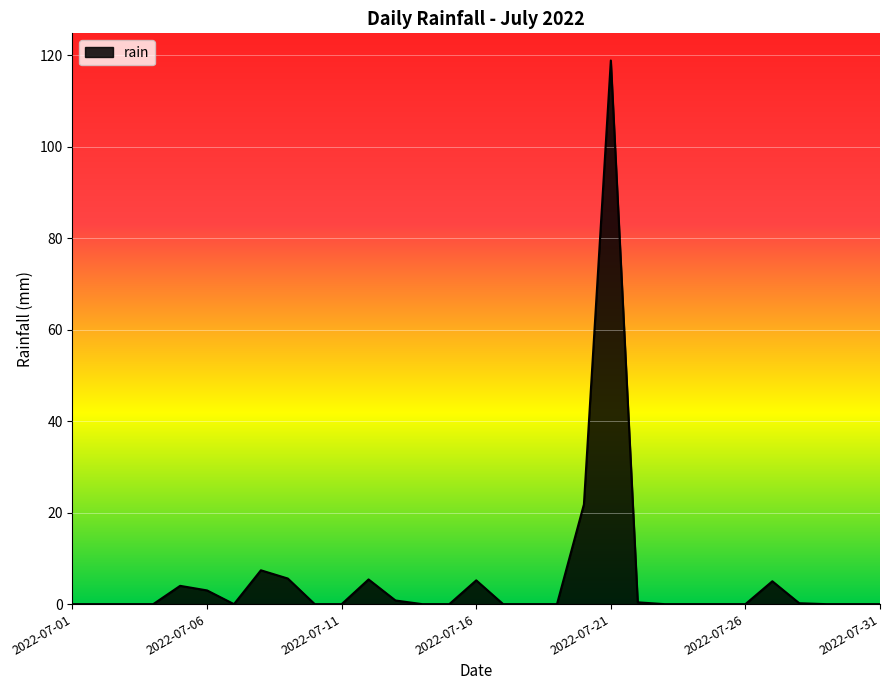

What is the maximum value shown in the chart?

118.8